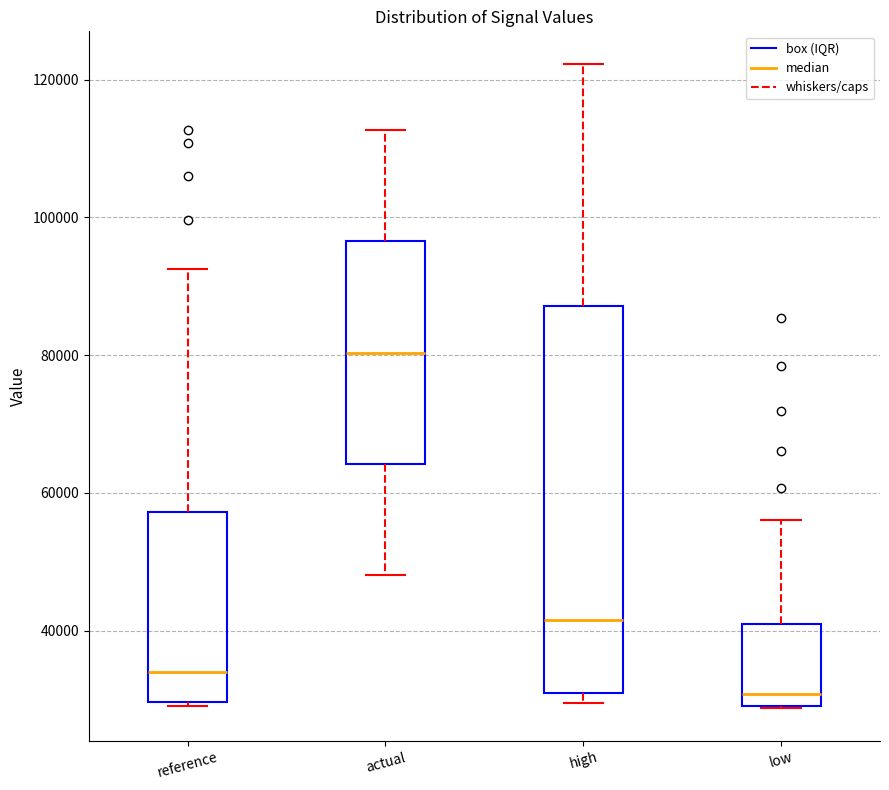

Reading left to right, transcribe this box plot: for each box, give where its median line is, the range the box spans, and where its two whiskers end, as read against the y-axis. The values are not printed on the chart, so give them approximately, as read against the axis.

reference: median 34000, box 30000 to 58000, whiskers 30000 (just below the box's lower edge) to 92000
actual: median 80000, box 64000 to 96000, whiskers 48000 to 112000
high: median 42000, box 30000 to 88000, whiskers 30000 (just below the box's lower edge) to 122000
low: median 30000 (just above the box's lower edge), box 30000 to 40000, whiskers 28000 to 56000